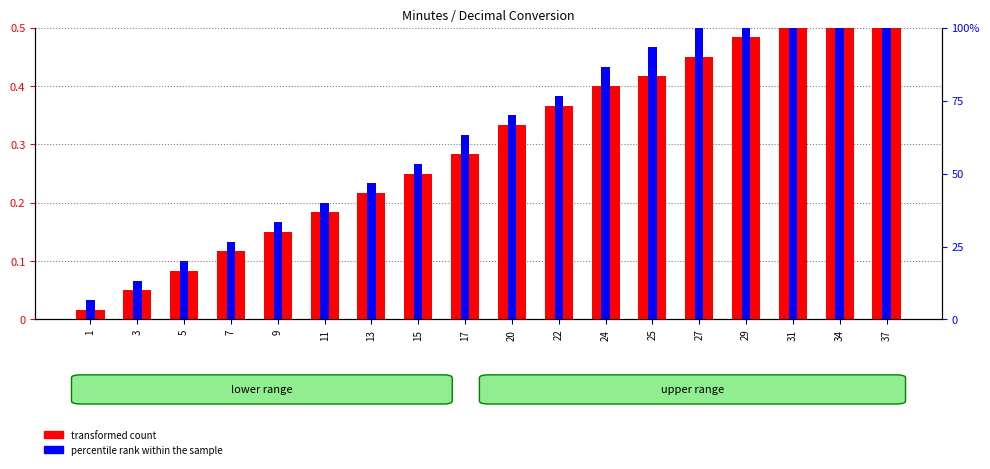

What is the difference between the percentile rank within the sample values at 5 and 17?

0.2